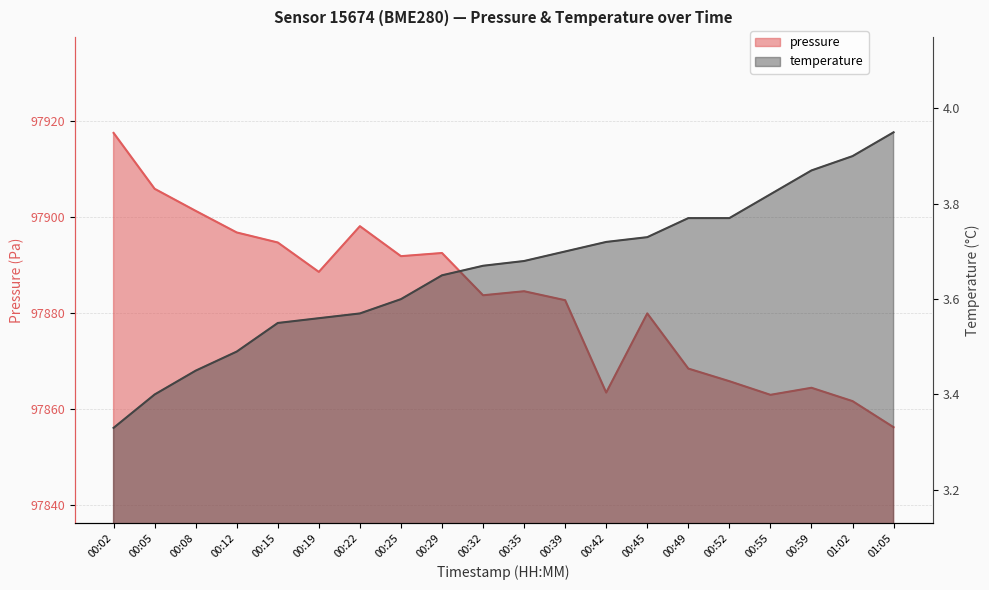

What is the difference between the maximum and minimum values in the pressure series?

61.3